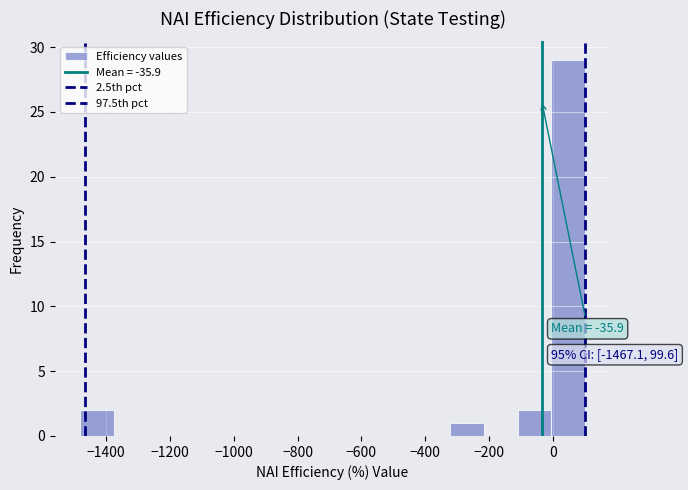

Which range on the x-axis has the tallest bar?

0 to 100